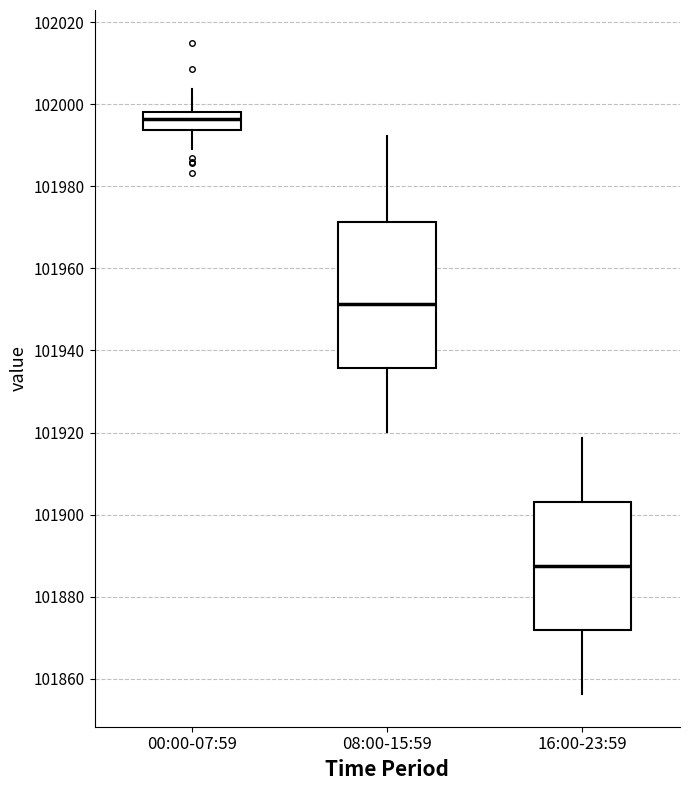

Reading left to right, transcribe this box plot: for each box, give where its median line is, the range the box spans, and where its two whiskers end, as read against the y-axis. The values are not printed on the chart, so give them approximately, as read against the axis.

00:00-07:59: median 101996, box 101994 to 101998, whiskers 101990 to 102004
08:00-15:59: median 101952, box 101936 to 101972, whiskers 101920 to 101992
16:00-23:59: median 101888, box 101872 to 101904, whiskers 101856 to 101918